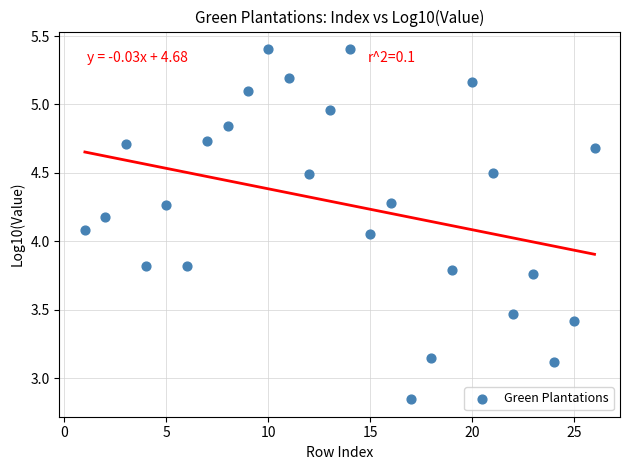

What is the range of X values (max minus min)?

25.0